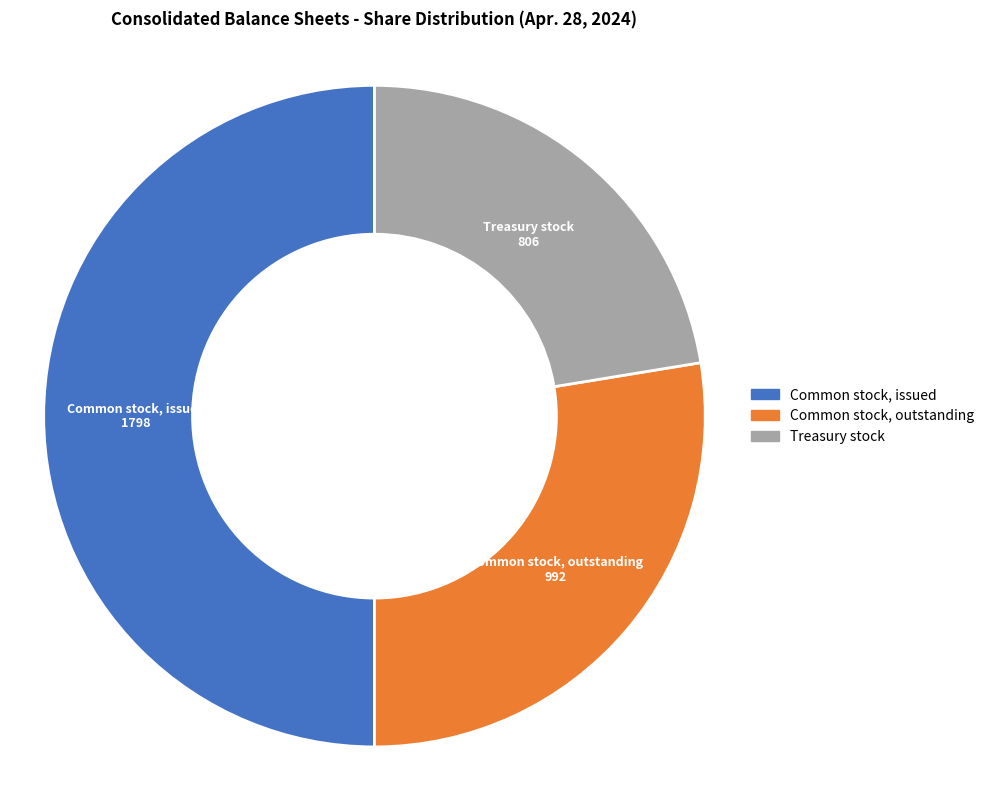

How many segments does this pie chart have?

3